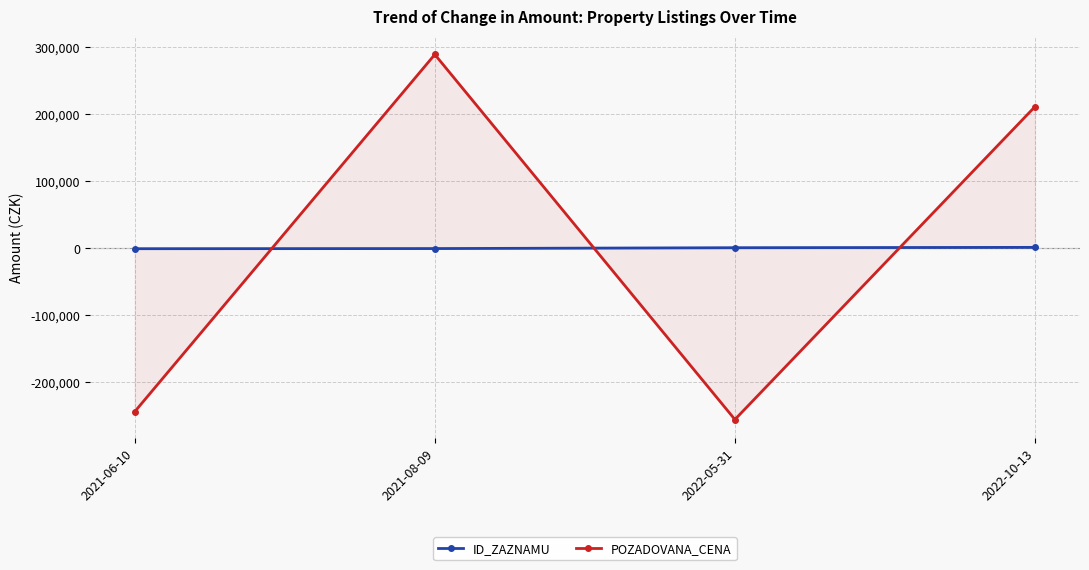

After their last crossing, which series has the higher values: ID_ZAZNAMU or POZADOVANA_CENA?

POZADOVANA_CENA